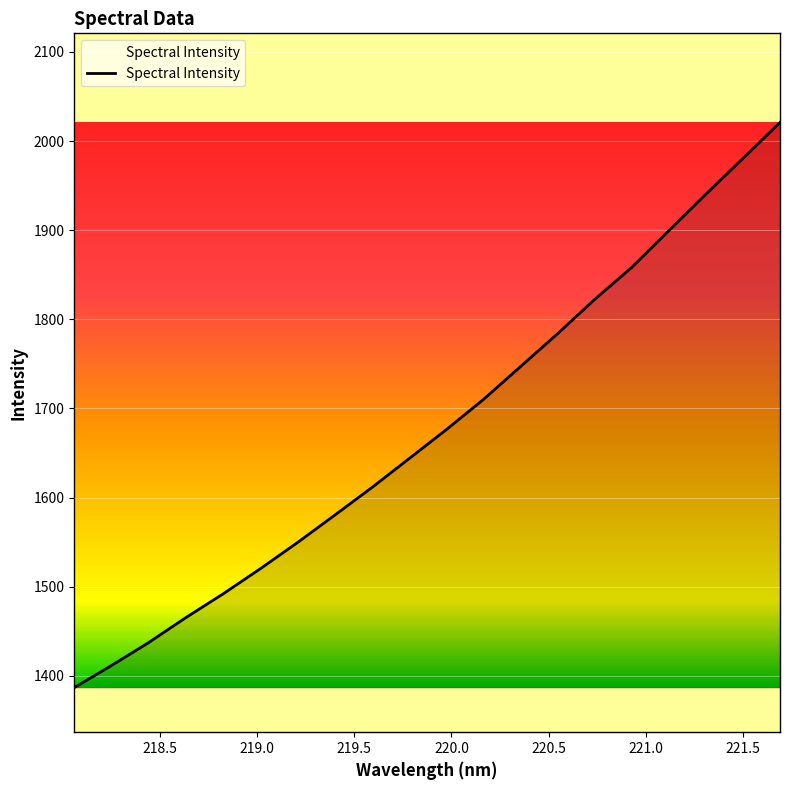

What is the difference between the maximum and minimum values?

633.9